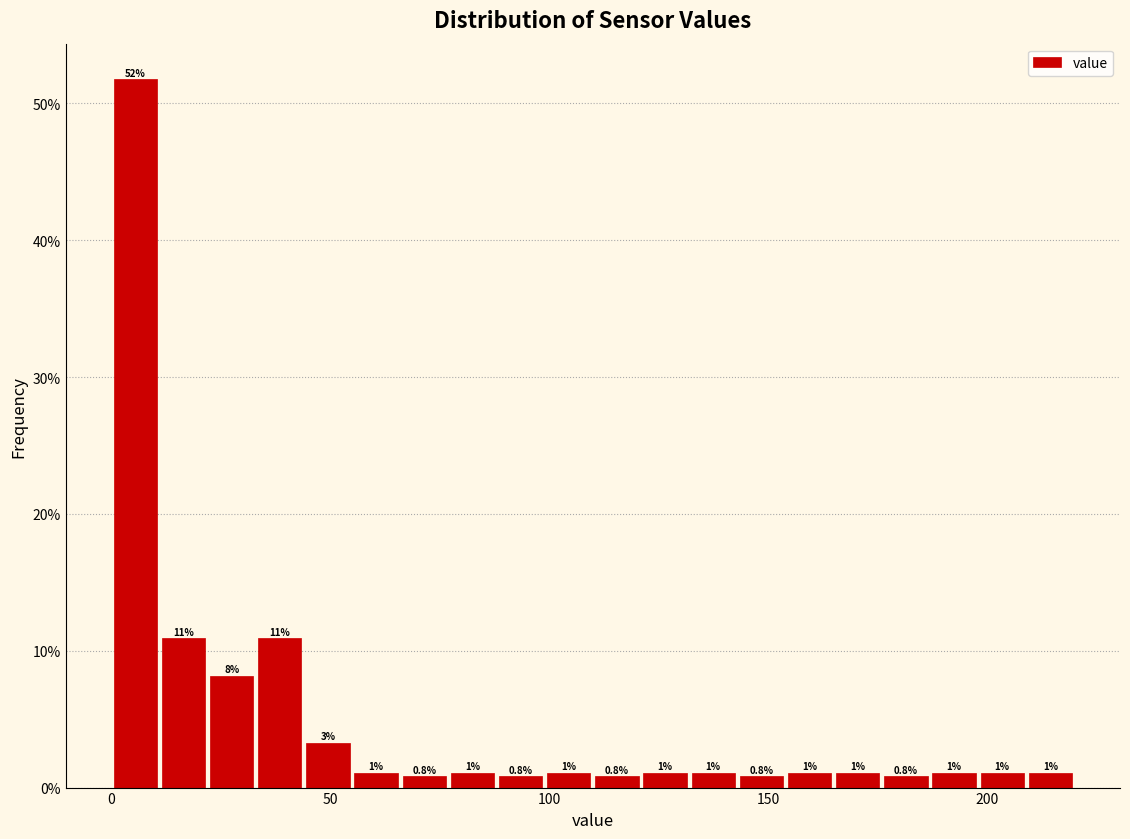

Around what value on the x-axis is the tallest bar? Give the approximate position of its centre, as read against the axis.

5